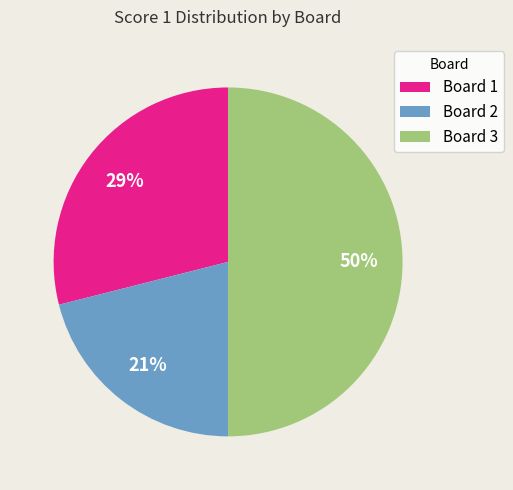

Does Board 2 represent more than half of the total?

No